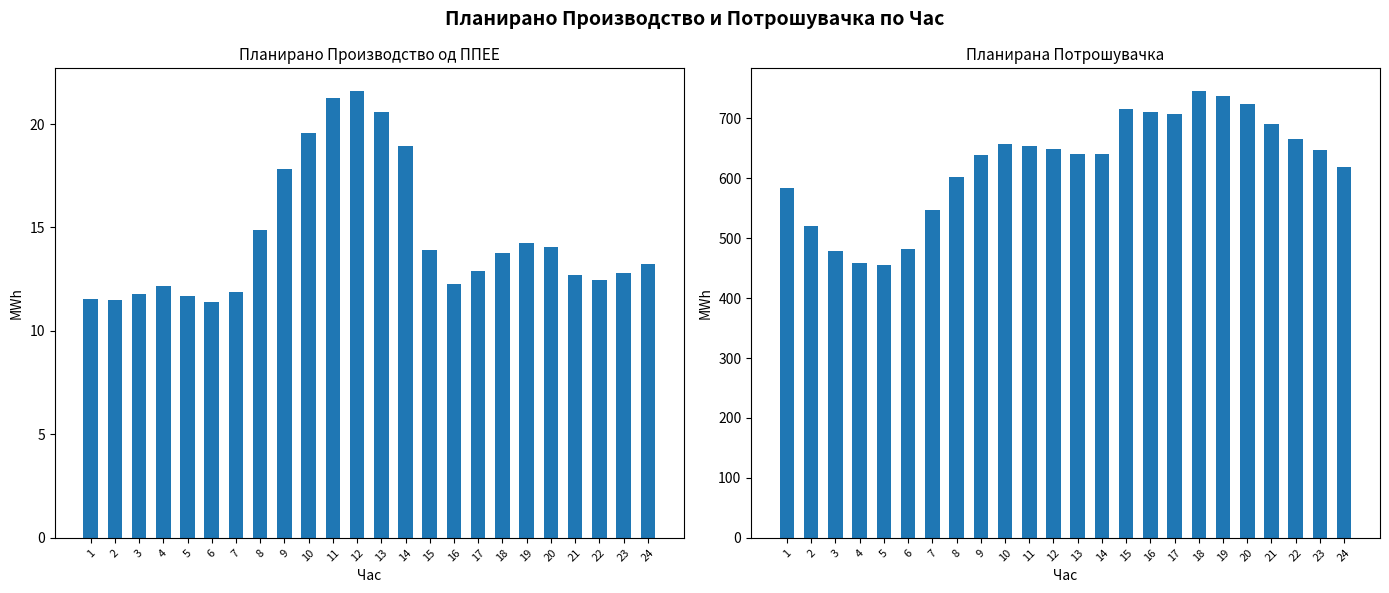

Which has a higher value, 15 or 8?

8